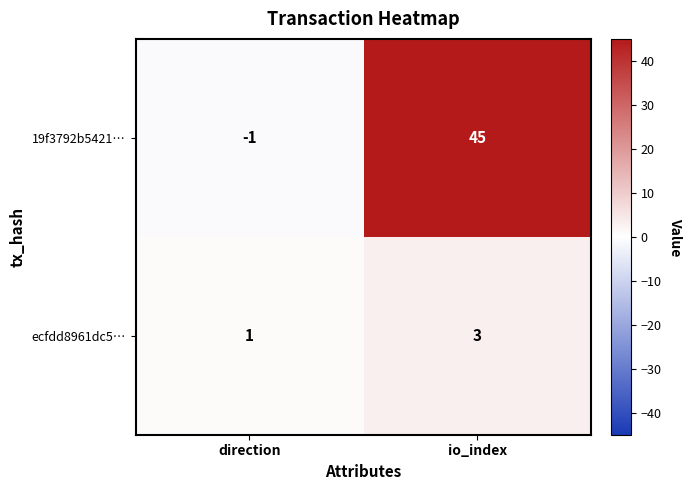

At which label is ecfdd8961dc5… closest to 2?

direction